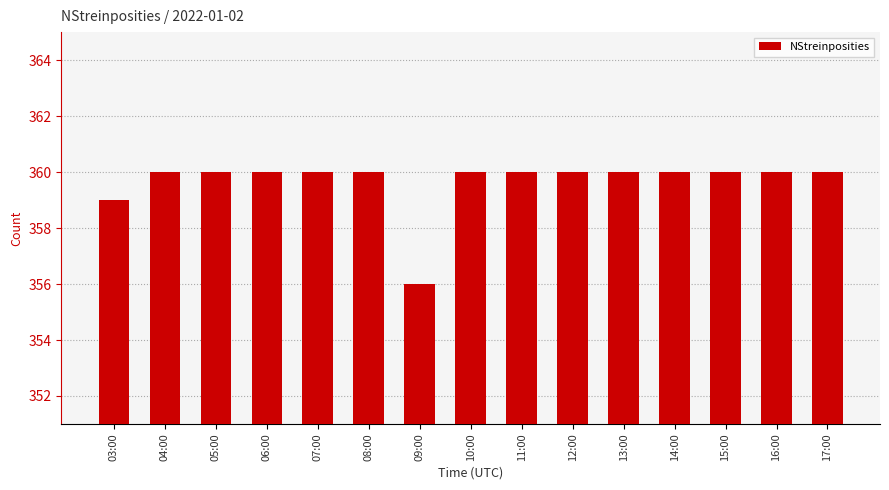

How many distinct data groups are displayed?

1